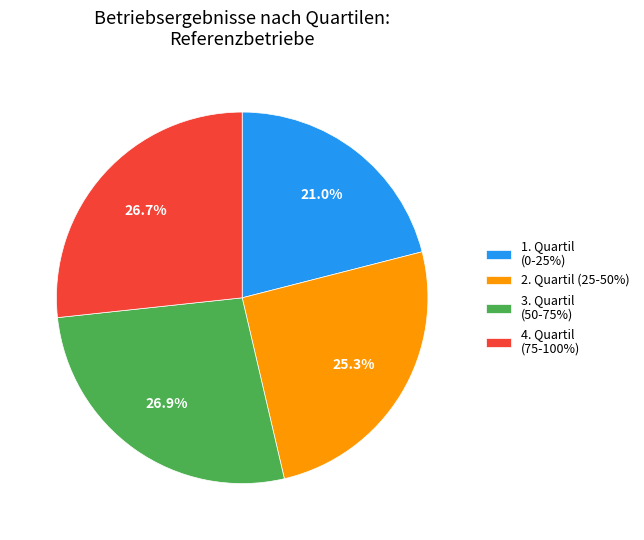

What is the ratio of the value at 4. Quartil (75-100%) to the value at 3. Quartil (50-75%)?

1.0